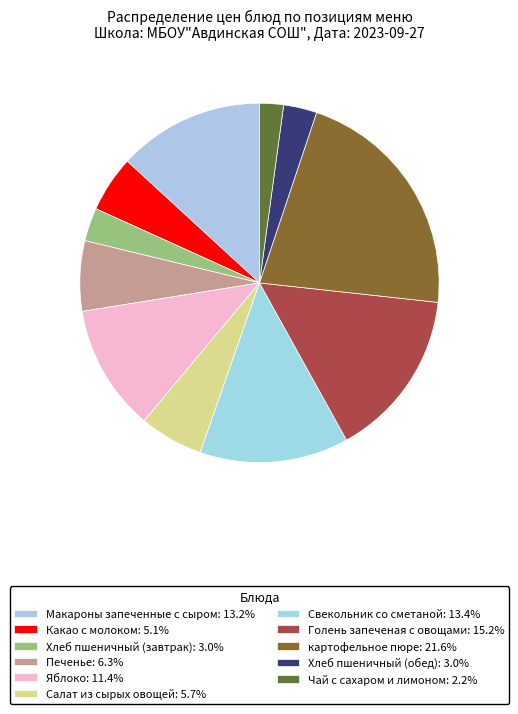

What is the largest slice in the pie chart?

картофельное пюре